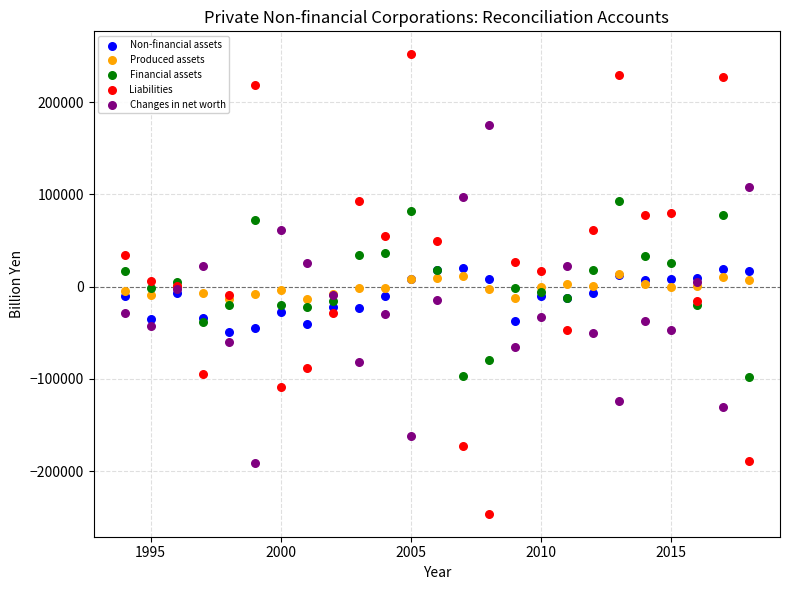

Which series contains the lowest Y value?

Liabilities